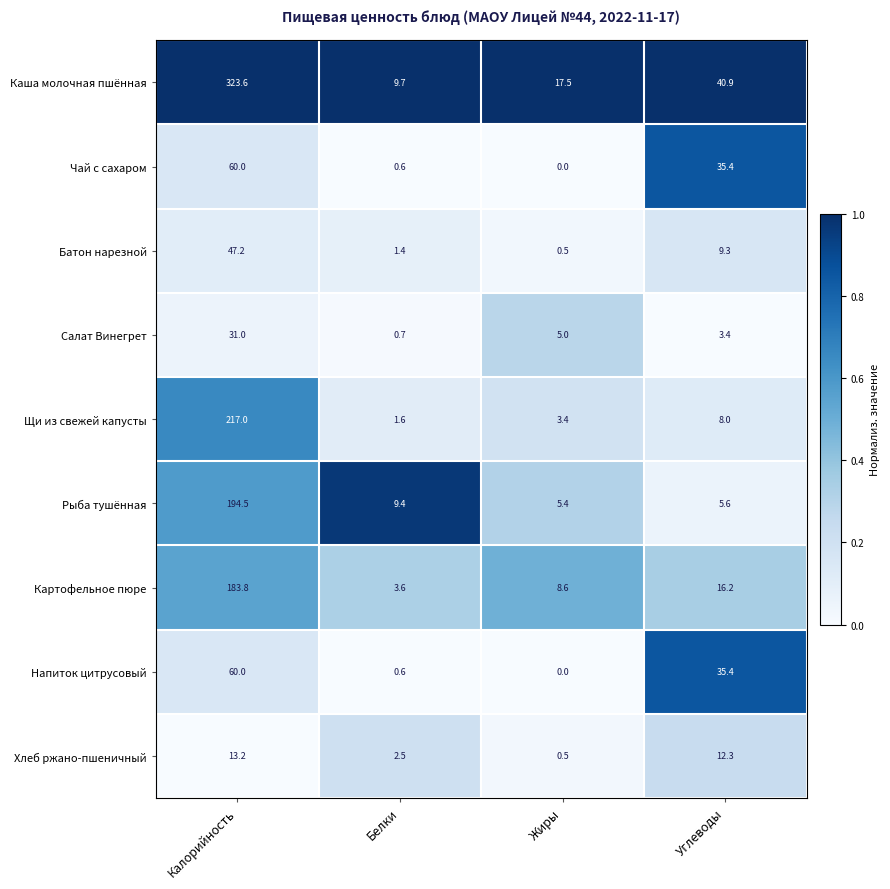

At which category is the sum across all series the highest?

Калорийность